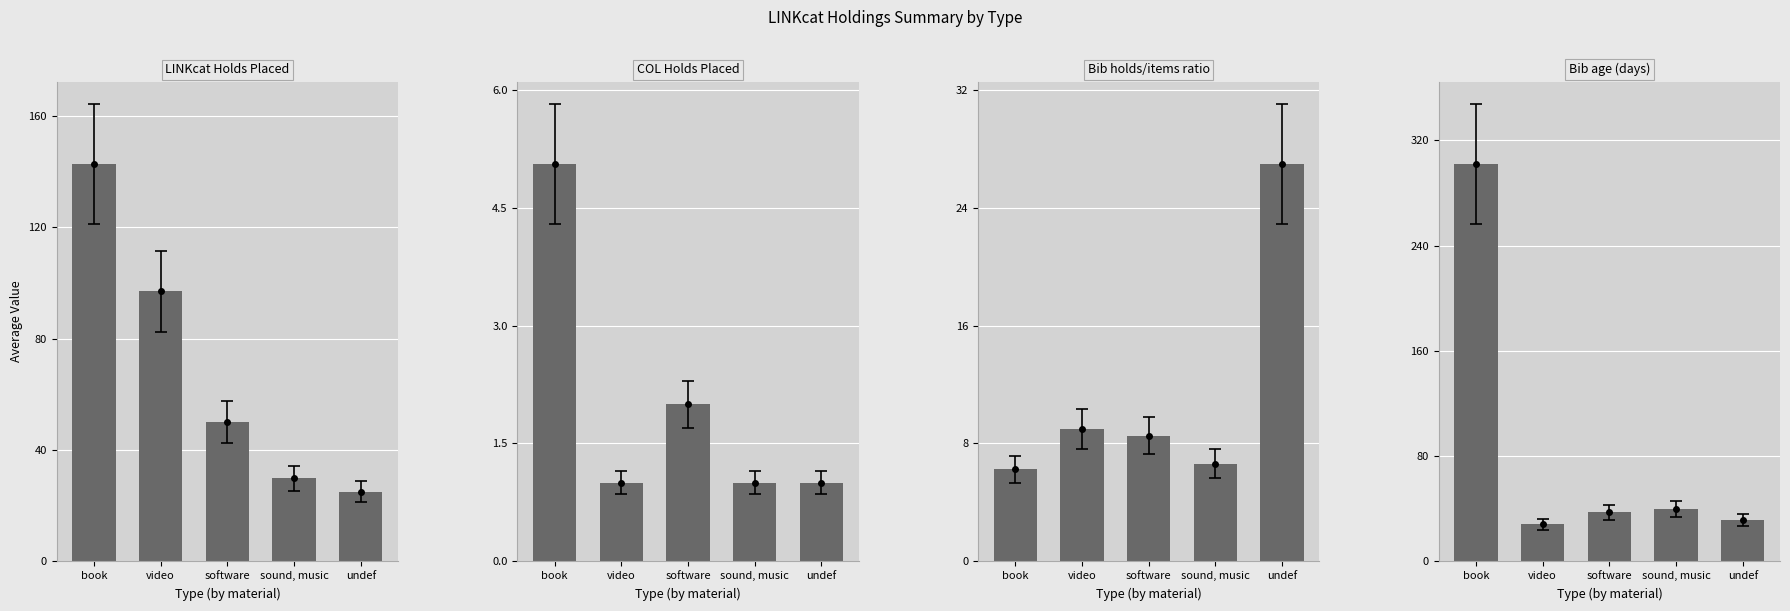

What are all the series names shown in the legend?

LINKcat Holds Placed, COL Holds Placed, Bib holds/items ratio, Bib age (days)